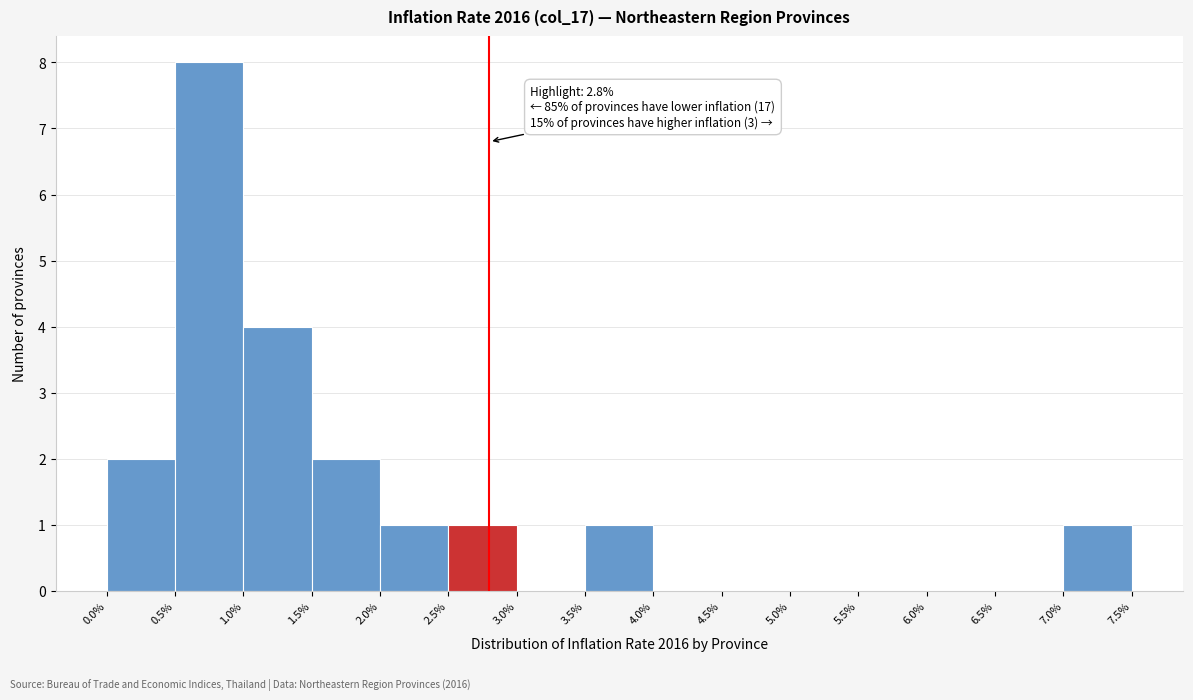

Over which range of the x-axis is the bar tallest?

0.5% to 1.0%